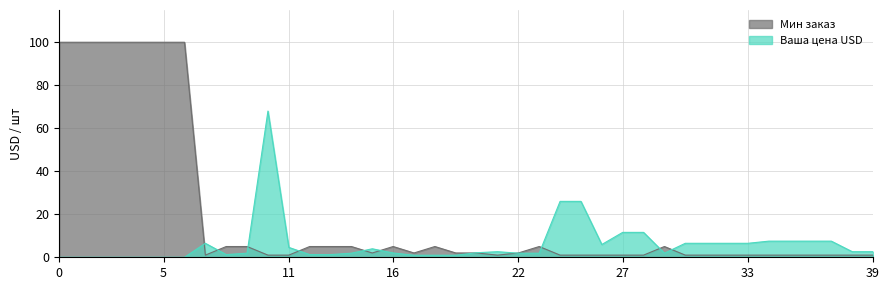

In Мин заказ, how many points are lower than both neighbors (excluding endpoints)?

4